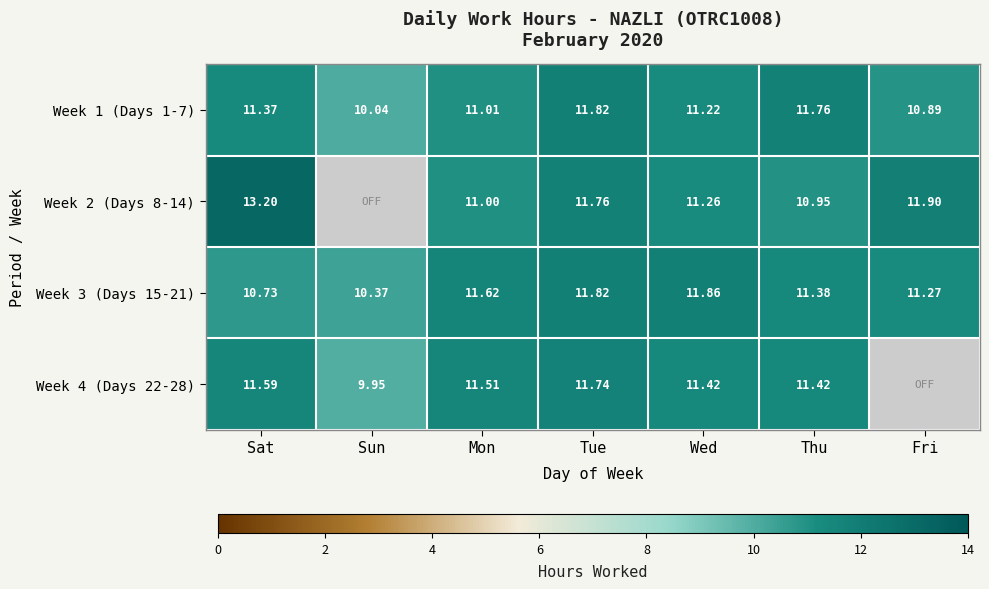

Where is Week 1 (Days 1-7) nearest to the value 10?

Sun